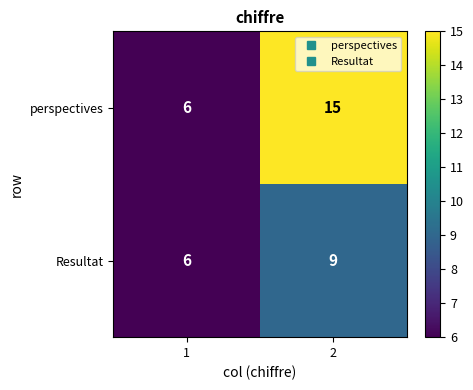

How many distinct data groups are displayed?

2